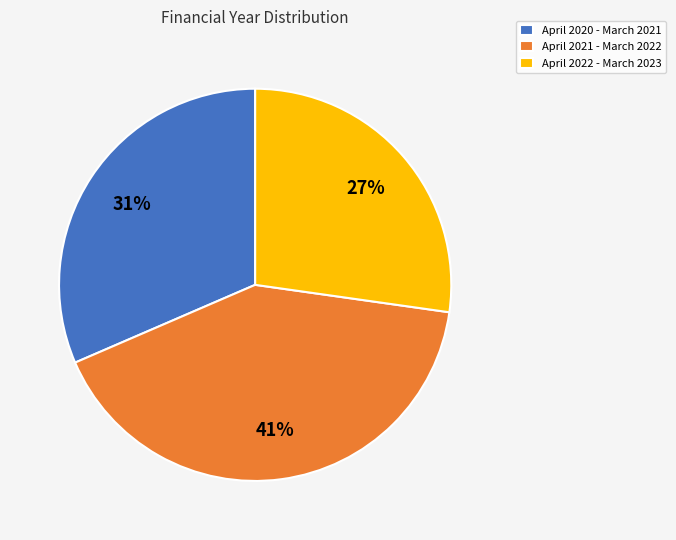

What is the smallest slice in the pie chart?

April 2022 - March 2023